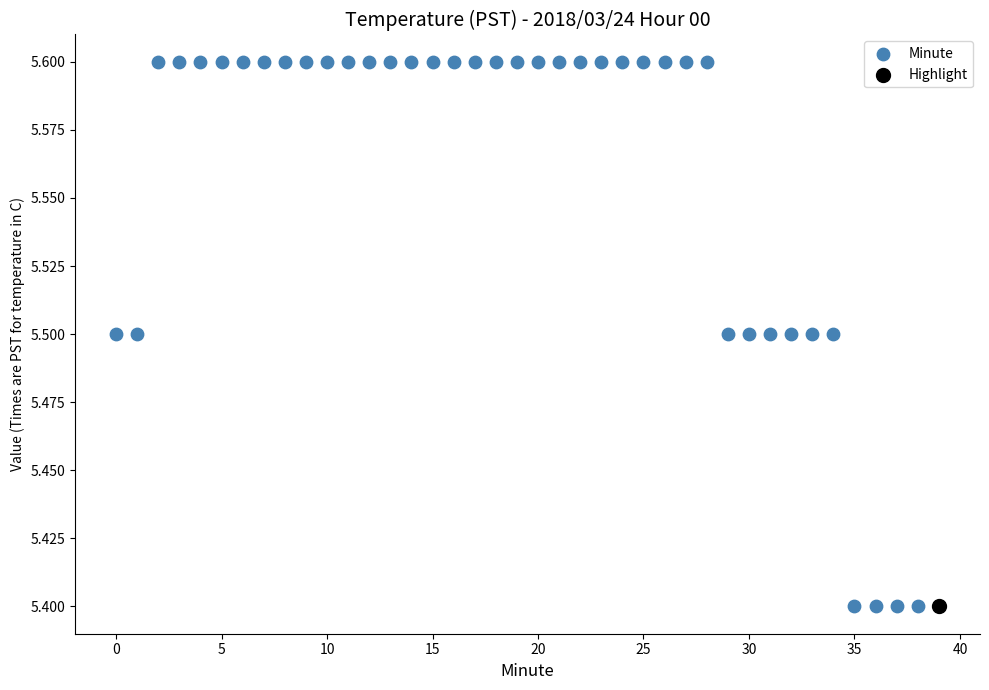

What are all the series names shown in the legend?

Minute, Highlight